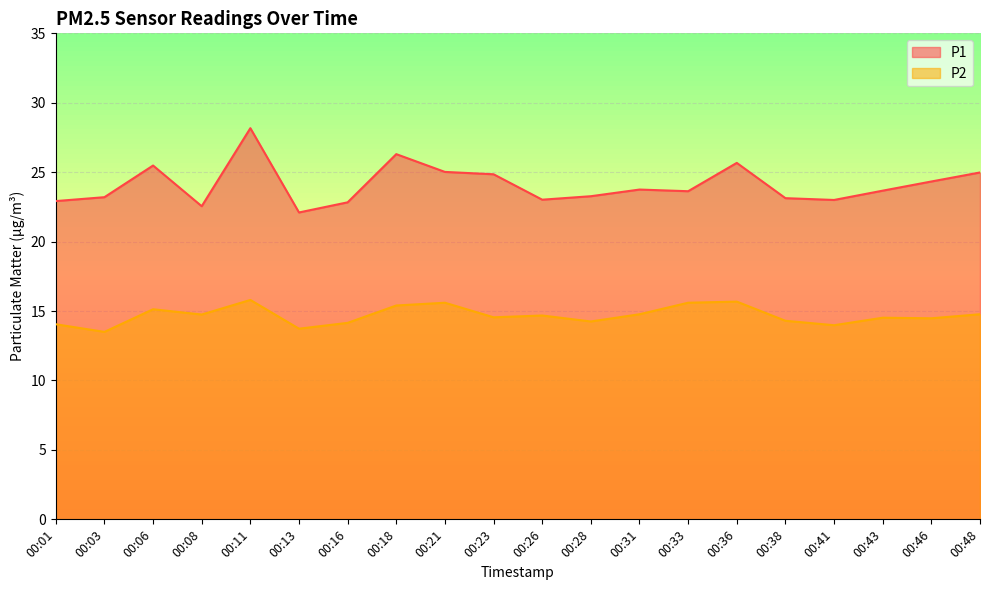

List the labels in order of P2 value, largest first.

00:11, 00:36, 00:21, 00:33, 00:18, 00:06, 00:31, 00:48, 00:08, 00:26, 00:23, 00:43, 00:46, 00:38, 00:28, 00:16, 00:01, 00:41, 00:13, 00:03